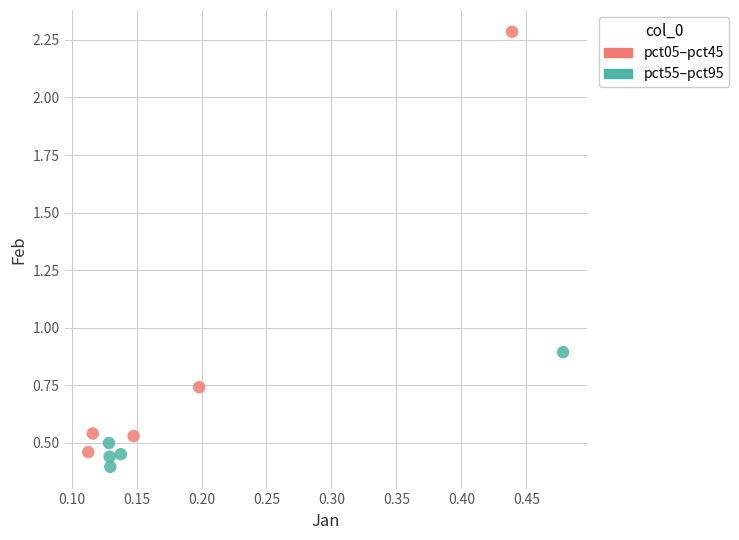

Which series reaches the minimum Y coordinate?

pct55–pct95